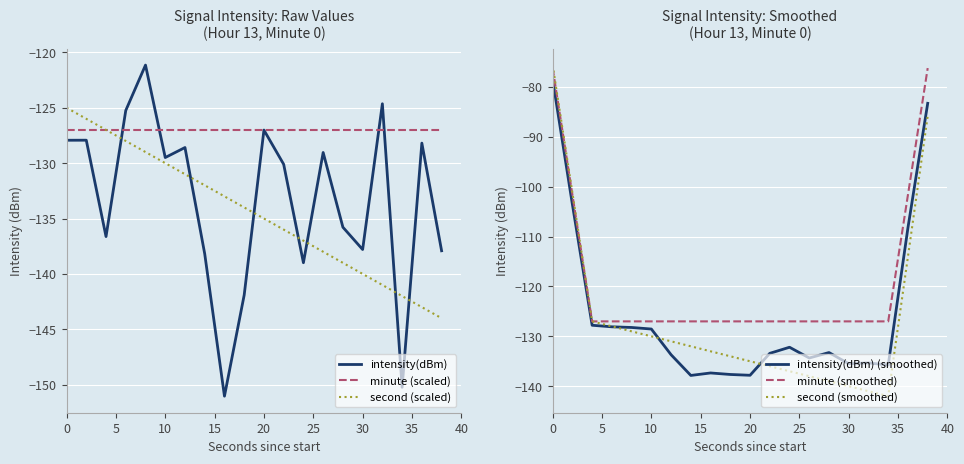

Rank the series by their maximum value, from highest to lowest.

second (smoothed), minute (smoothed), intensity(dBm) (smoothed), intensity(dBm), second (scaled), minute (scaled)